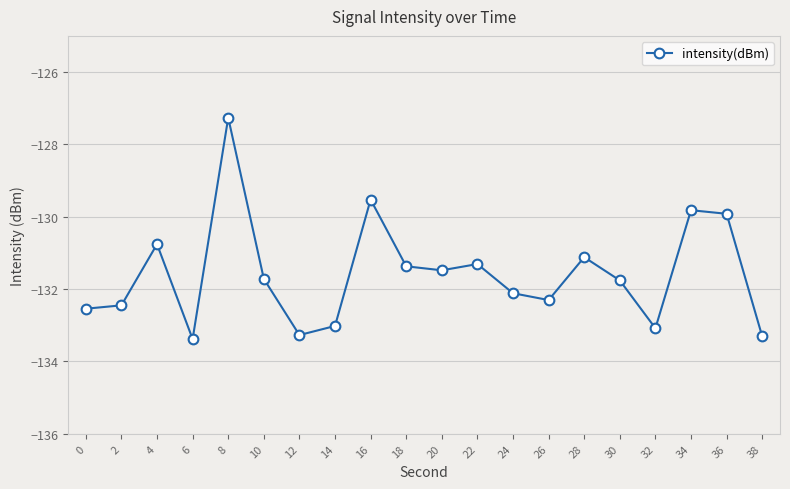

What is the difference between the values at 32 and 10?

1.4